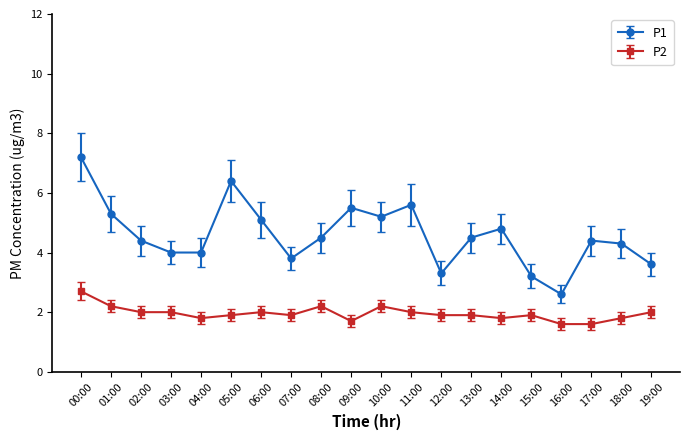

Is the value of P1 at 13:00 greater than the value of P2 at 07:00?

Yes